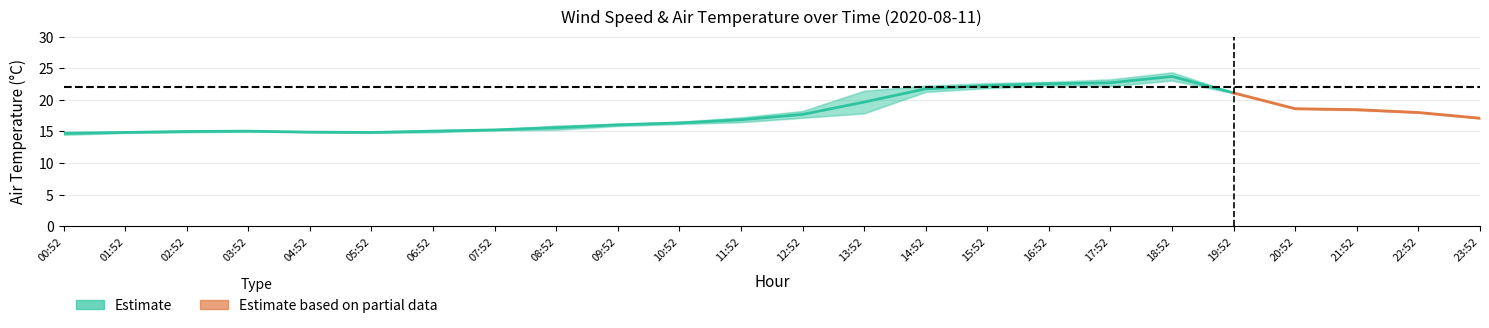

True or false: AIR_TEMP has more than 1 points higher than both neighbors.

False